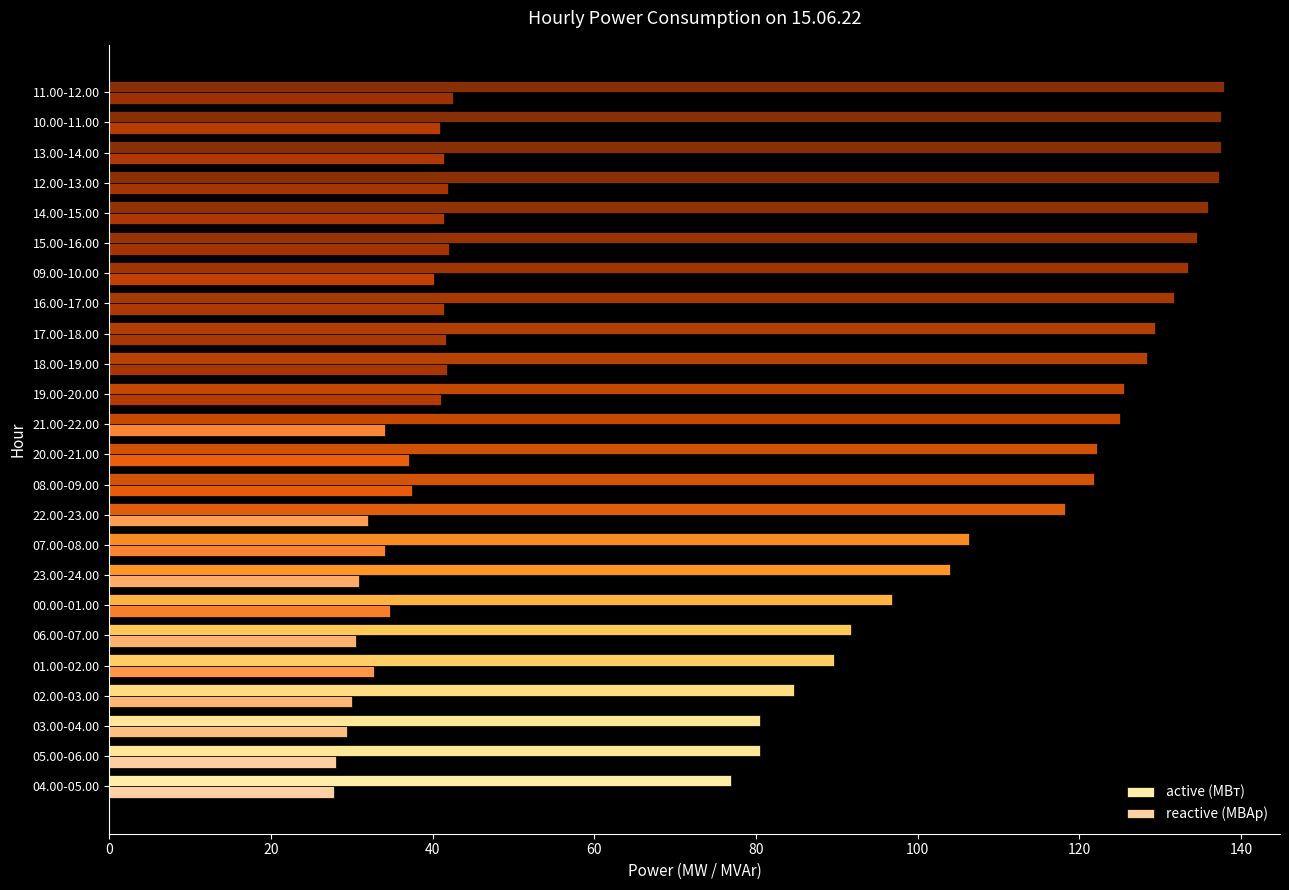

Count the number of data series in this chart.

2